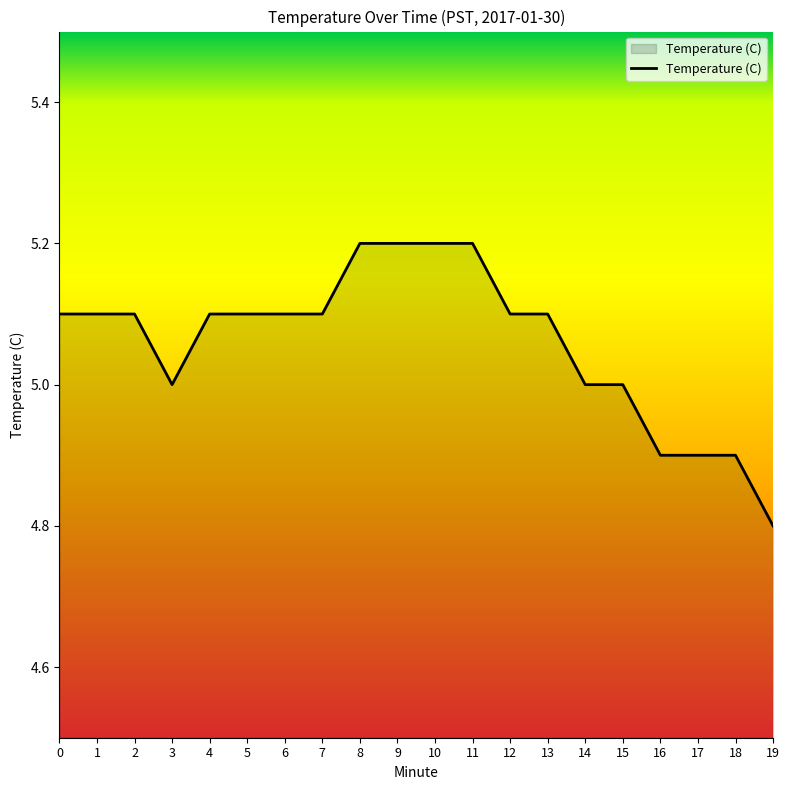

Is it true that the value at 0 is 5.1?

True